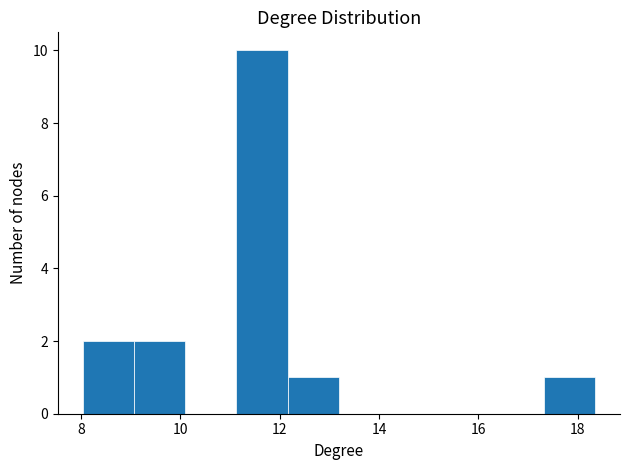

Over which range of the x-axis is the bar tallest?

11.2 to 12.2